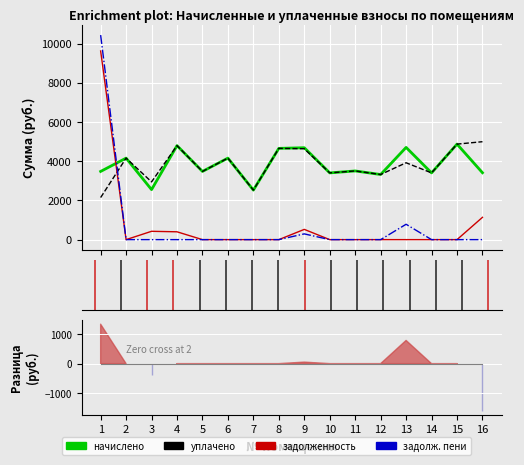

Rank the series at 2 from lowest to highest value.

задолженность, задолж. пени, начислено, уплачено